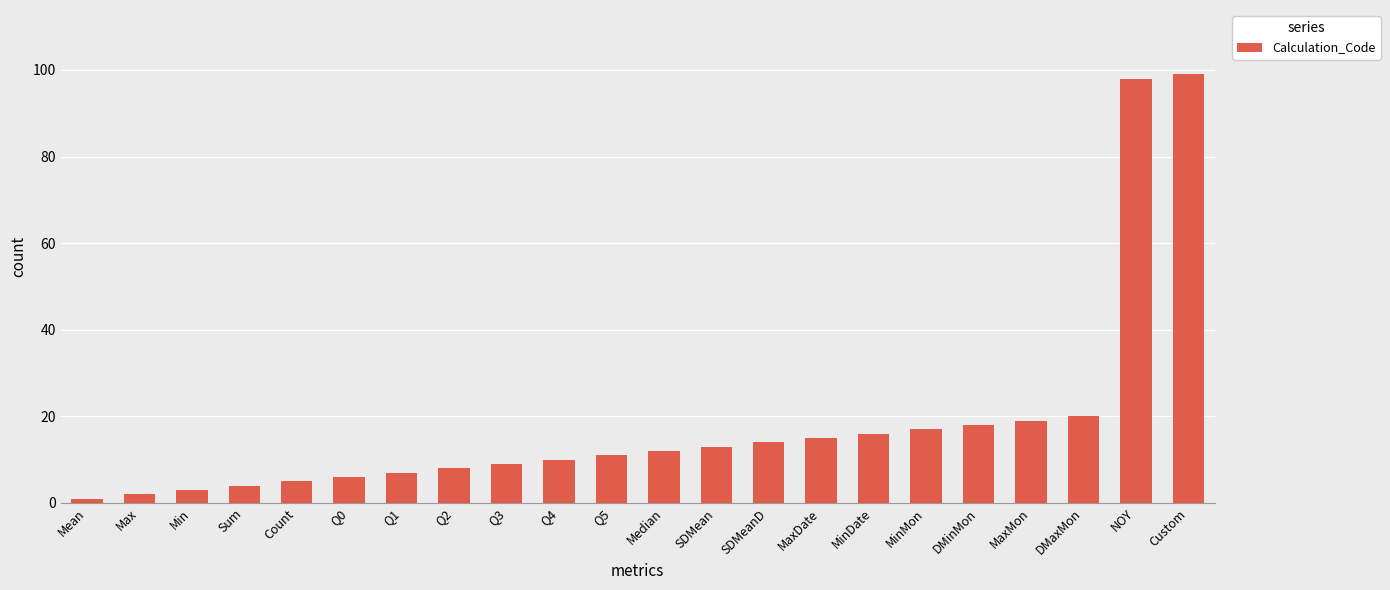

What is the label of the 13th bar from the left?

SDMean